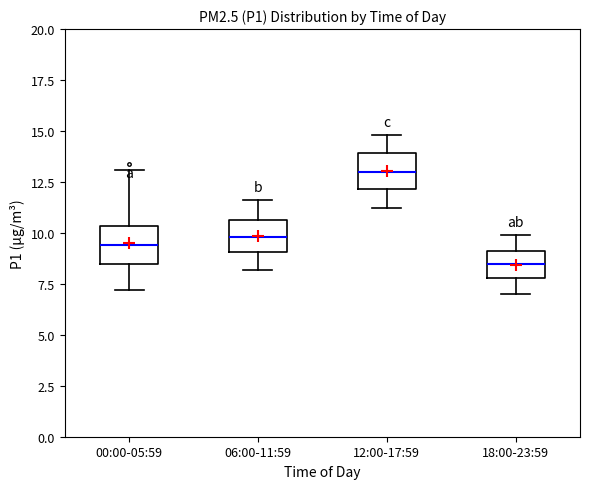

Reading left to right, transcribe this box plot: for each box, give where its median line is, the range the box spans, and where its two whiskers end, as read against the y-axis. The values are not printed on the chart, so give them approximately, as read against the axis.

00:00-05:59: median 9.5, box 8.5 to 10.5, whiskers 7.0 to 13.0
06:00-11:59: median 10.0, box 9.0 to 10.5, whiskers 8.0 to 11.5
12:00-17:59: median 13.0, box 12.0 to 14.0, whiskers 11.0 to 15.0
18:00-23:59: median 8.5, box 8.0 to 9.0, whiskers 7.0 to 10.0